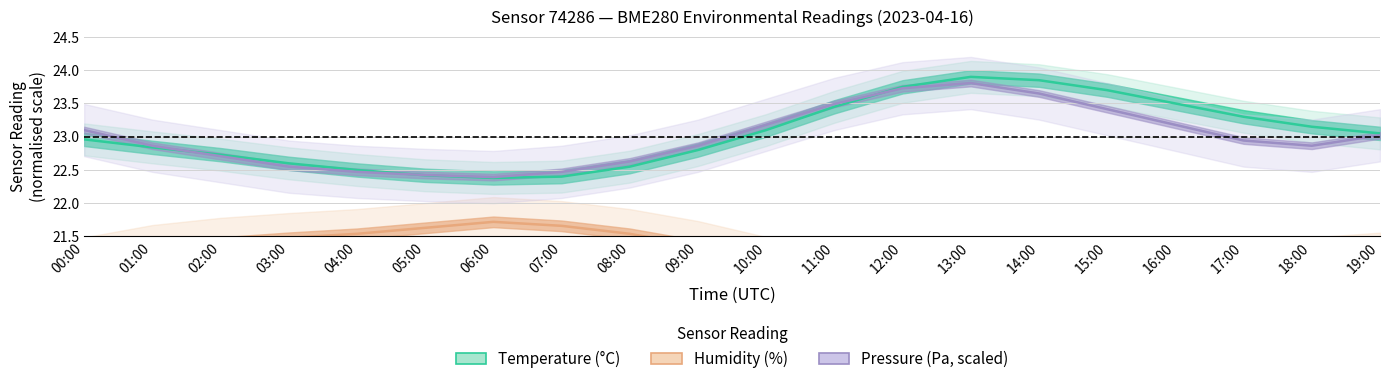

What are all the series names shown in the legend?

Temperature (°C), Humidity (%), Pressure (Pa, scaled)